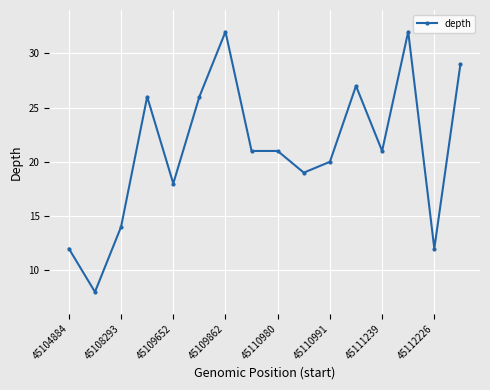

What is the greatest value displayed?

32